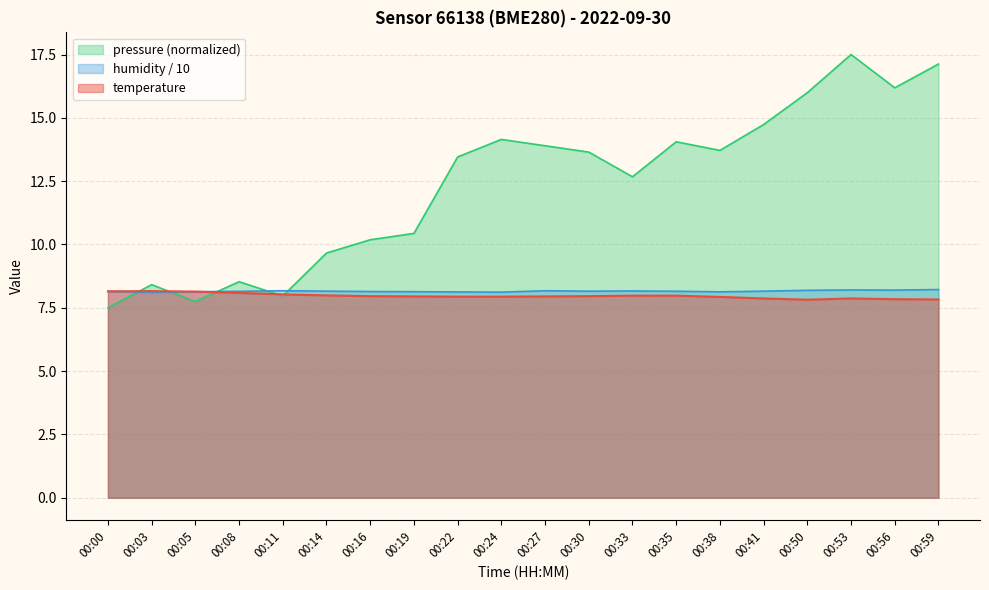

True or false: humidity has more than 0 interior local peaks.

True